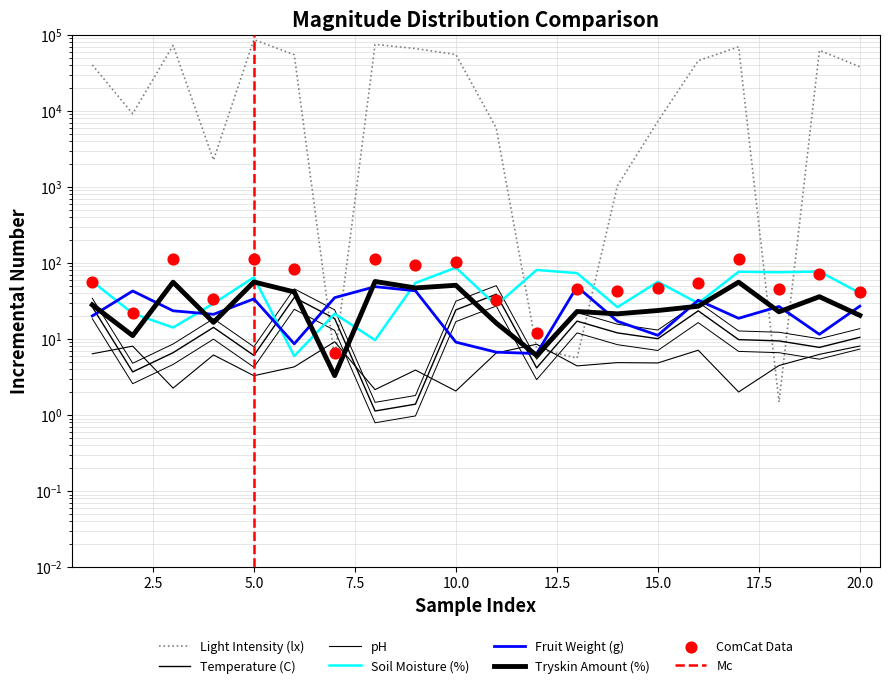

At how many categories does at least one series exceed 25748?

11